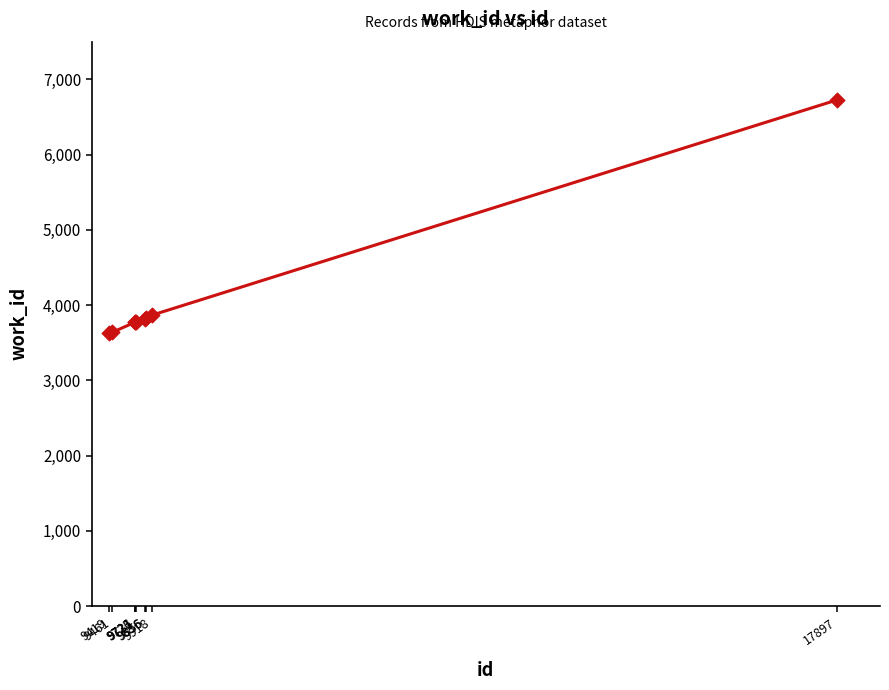

What is the ratio of the value at 9726 to the value at 9419?

1.0